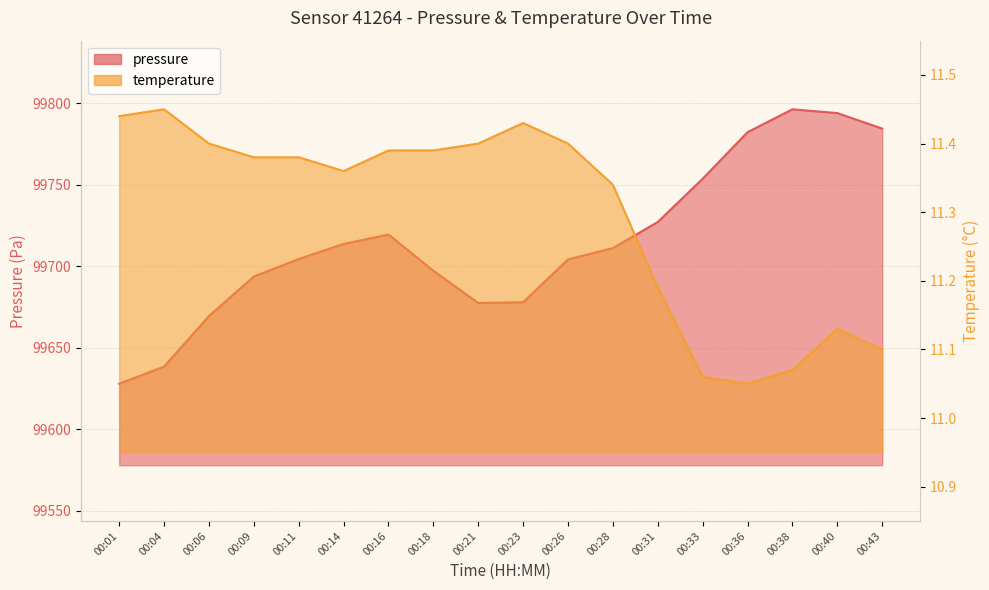

What is the lowest value of the temperature series?

11.1